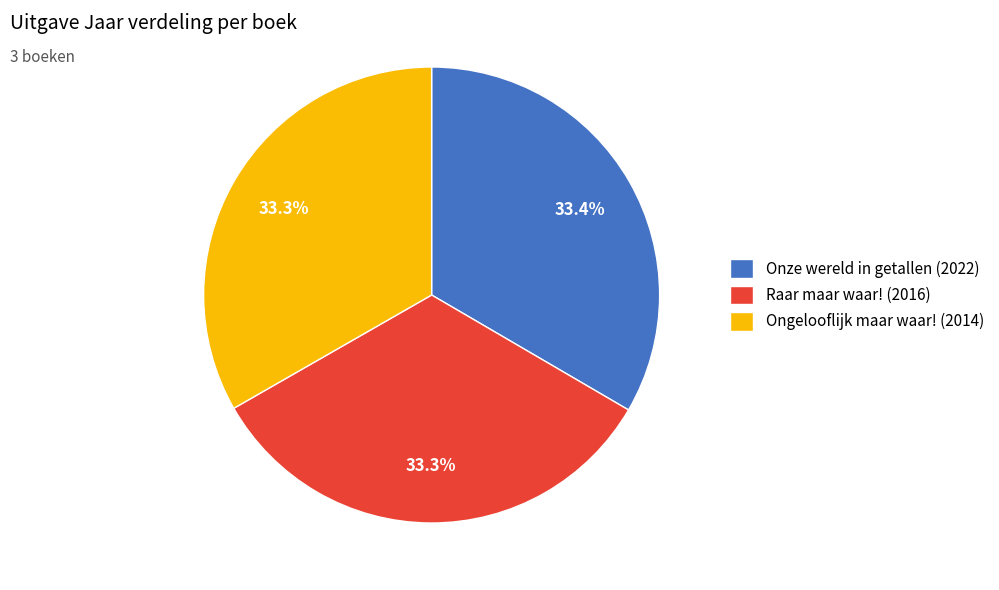

What is the ratio of the value at Raar maar waar! to the value at Onze wereld in getallen?

1.0